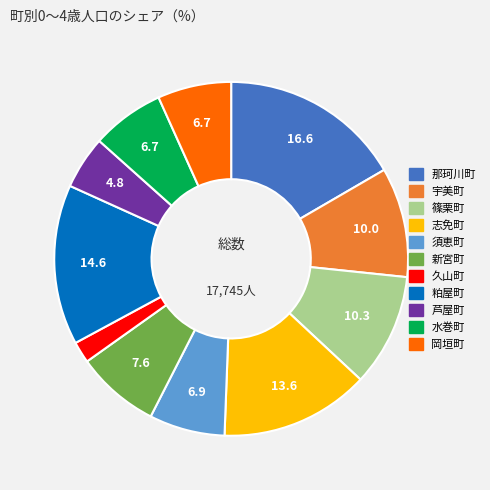

Does 志免町 account for over 50% of the chart?

No